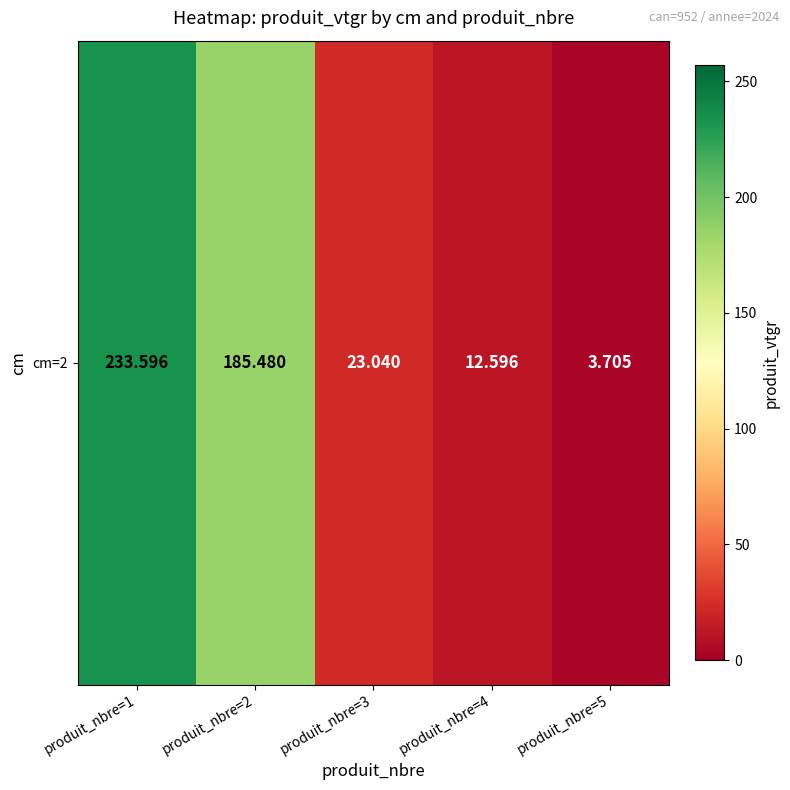

What is the sum of all values?

458.4